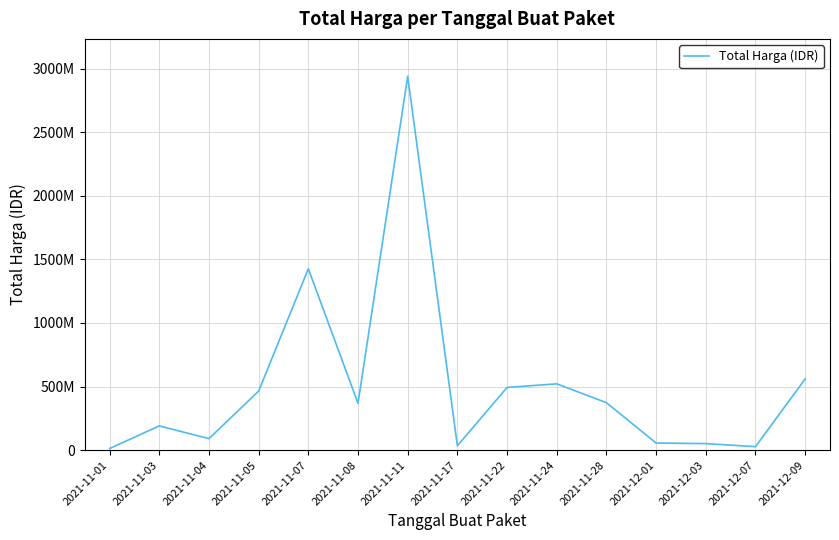

Which has a higher value, 2021-11-08 or 2021-11-07?

2021-11-07